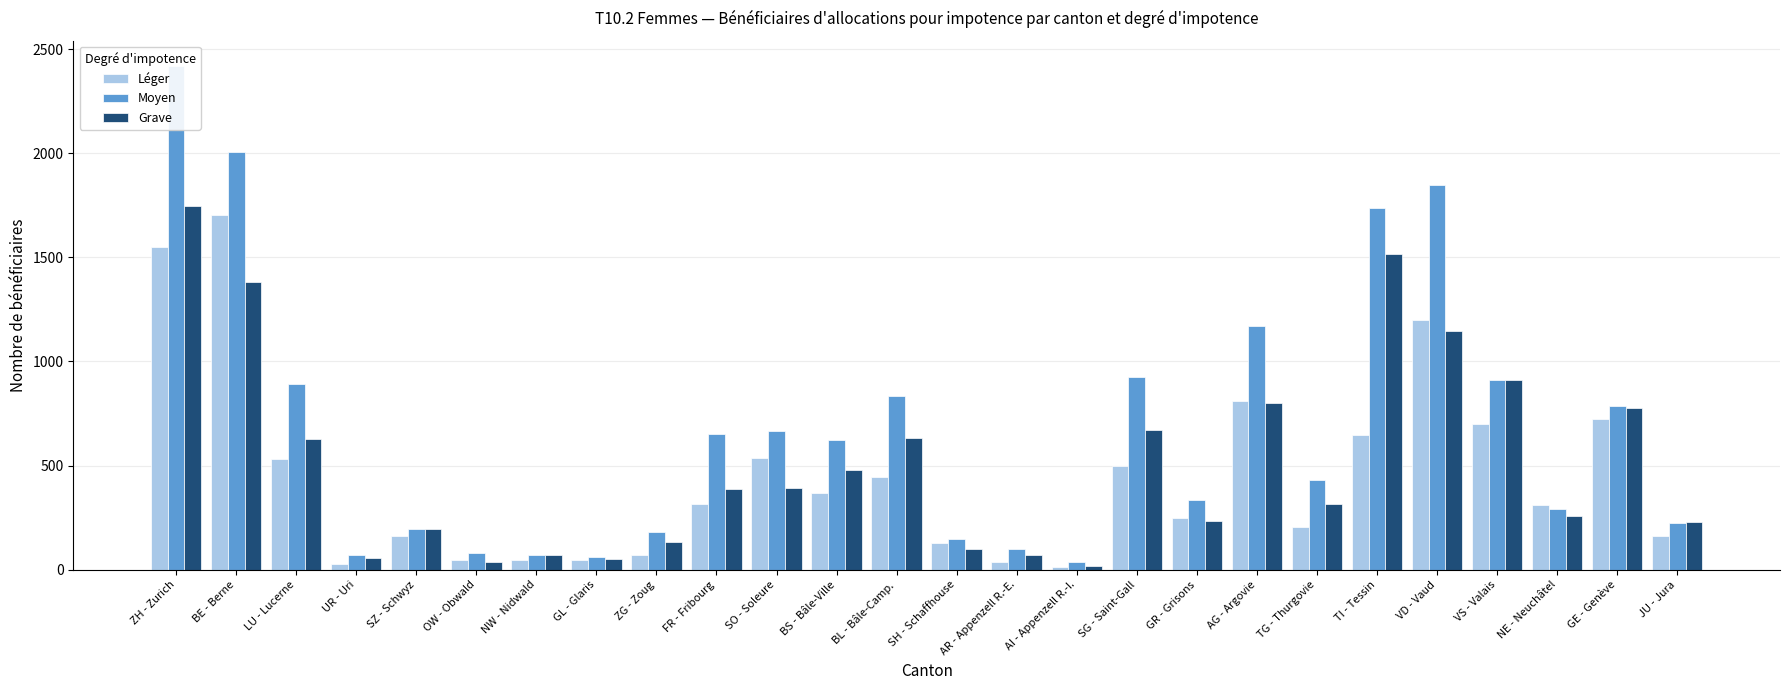

Which label corresponds to the smallest value in the chart?

AI - Appenzell R.-I.